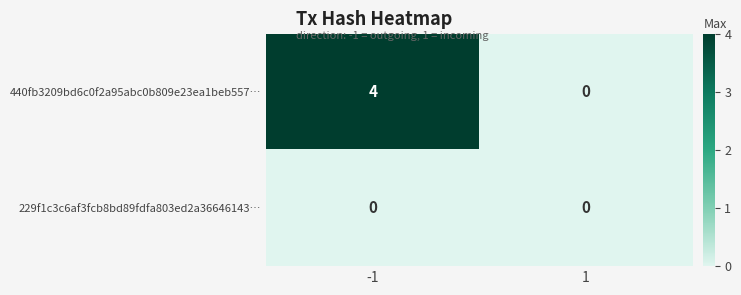

Which series has the largest range (max minus min)?

440fb3209bd6c0f2a95abc0b809e23ea1beb557…